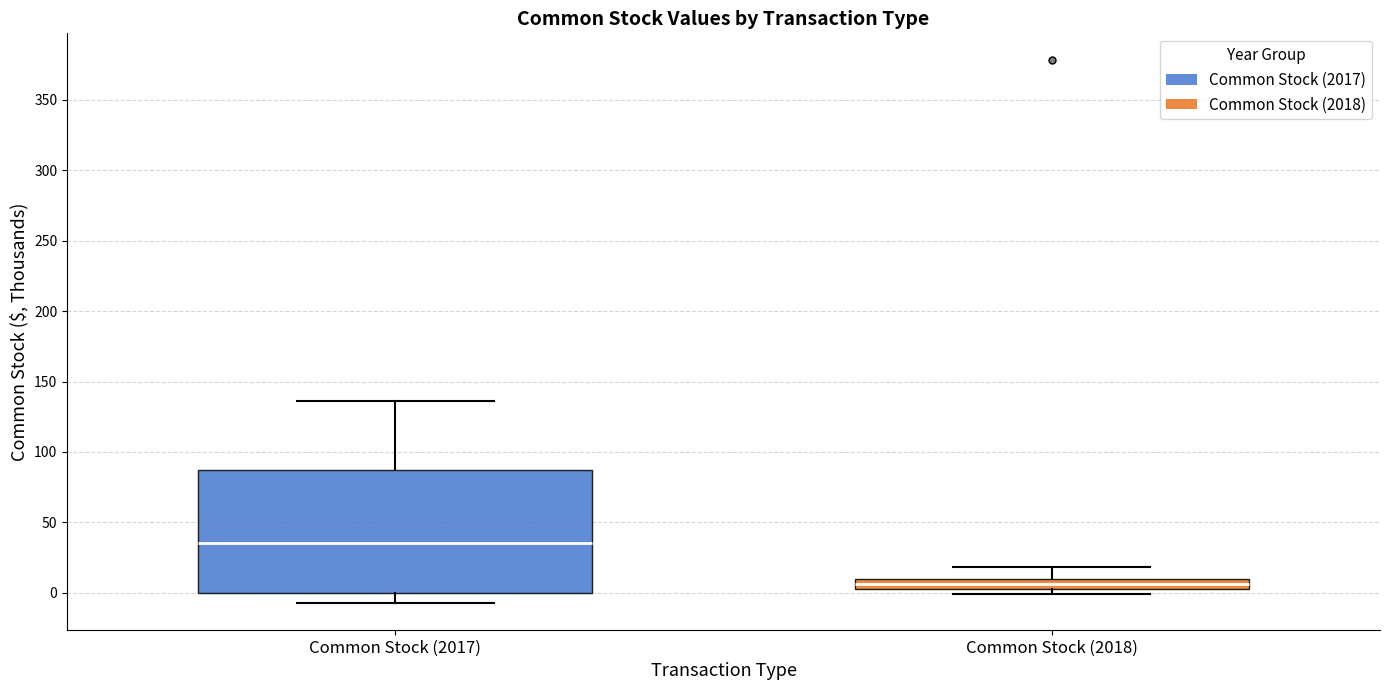

Where is the lower edge of the box for Common Stock (2018) on the y-axis? The values are not printed on the chart, so give them approximately, as read against the axis.

5